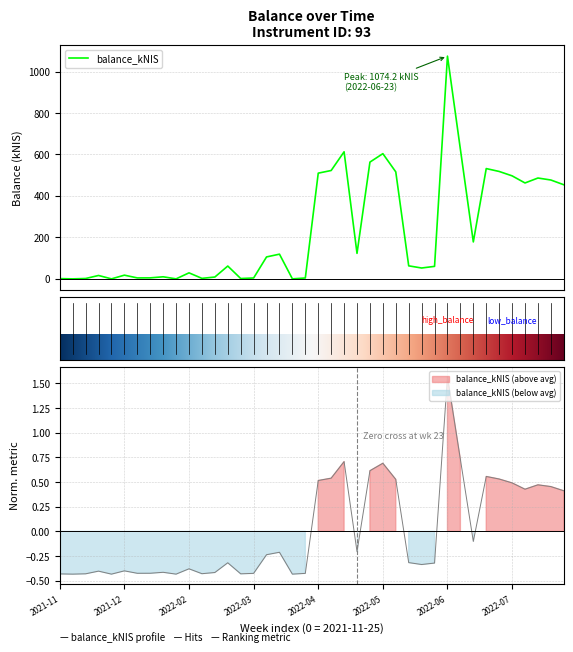

How many data points are less than 62?

20